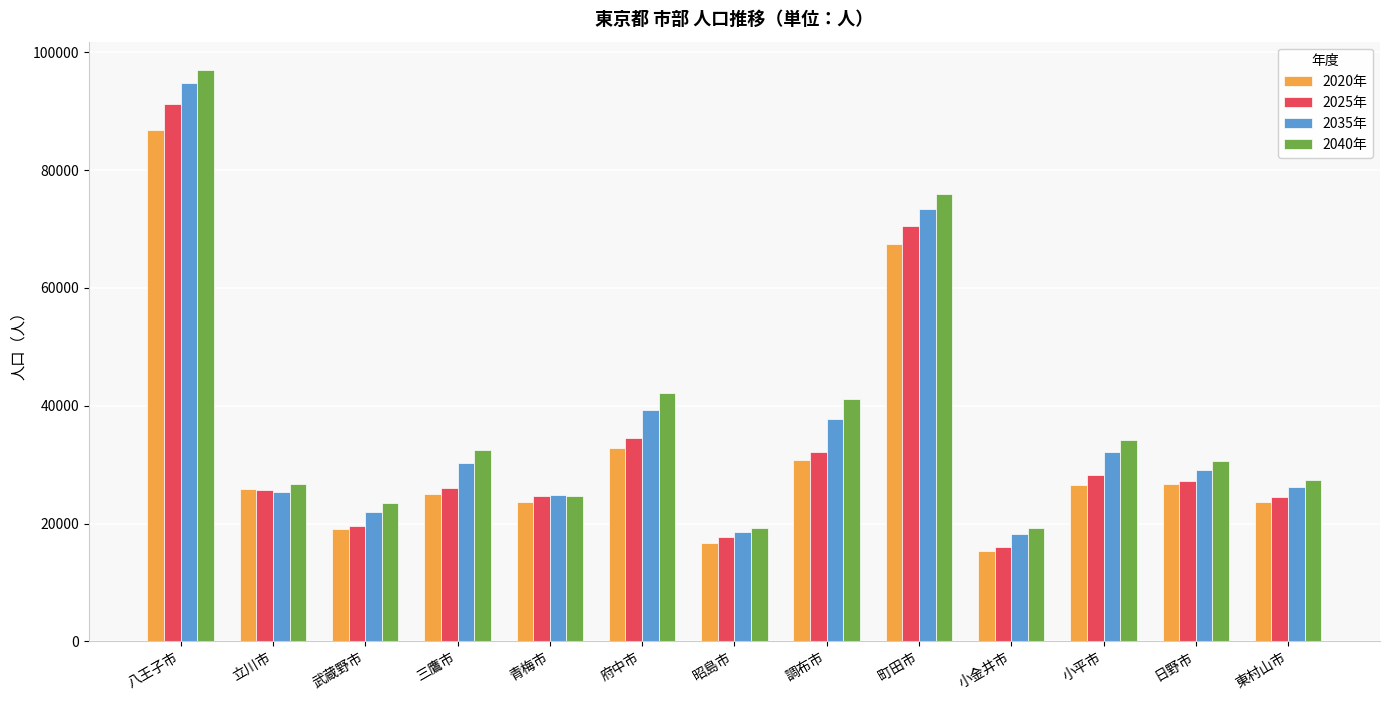

Which series has the largest range (max minus min)?

2040年